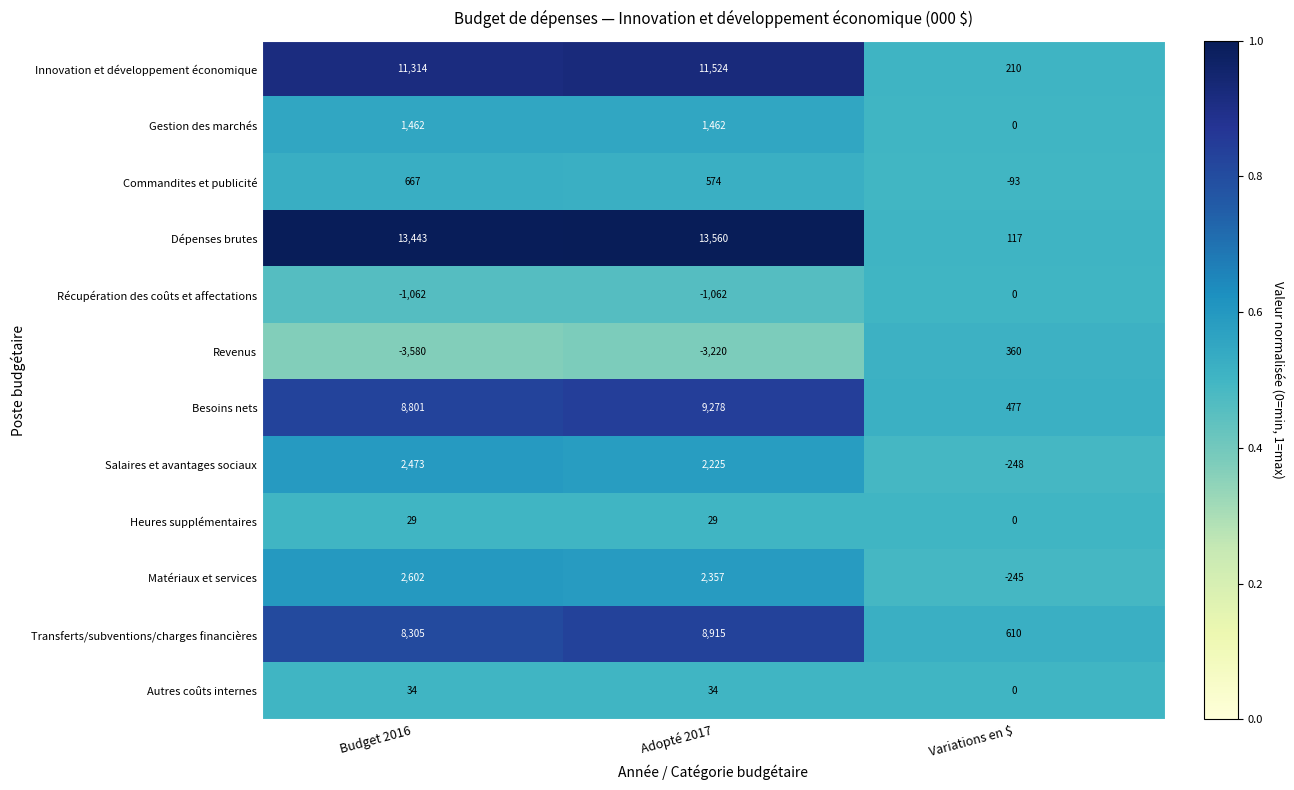

What is the total value across all series at Budget 2016?

44488